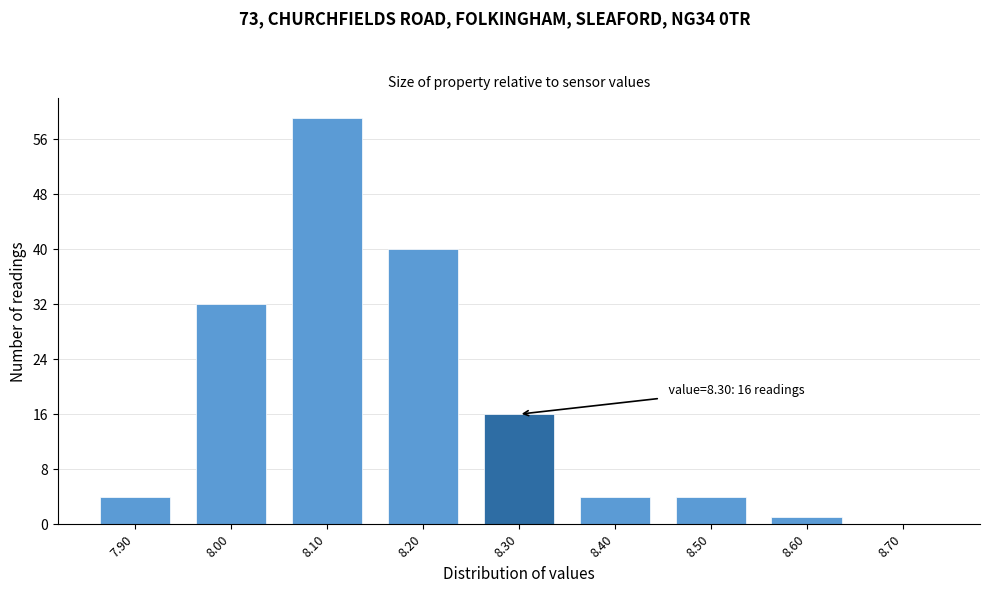

Over which range of the x-axis is the bar tallest?

8.05 to 8.15